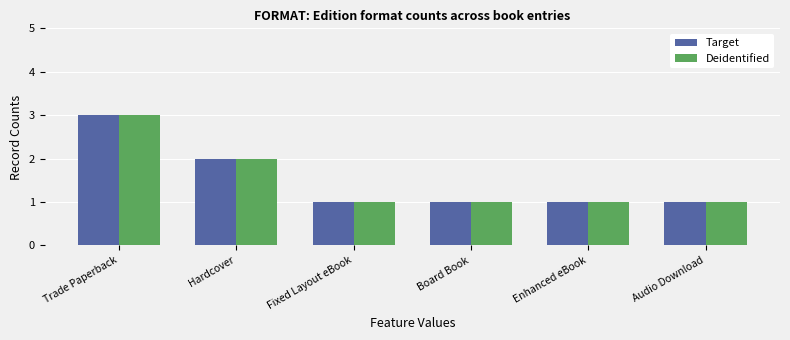

Is it true that Deidentified equals 1 at Fixed Layout eBook?

True